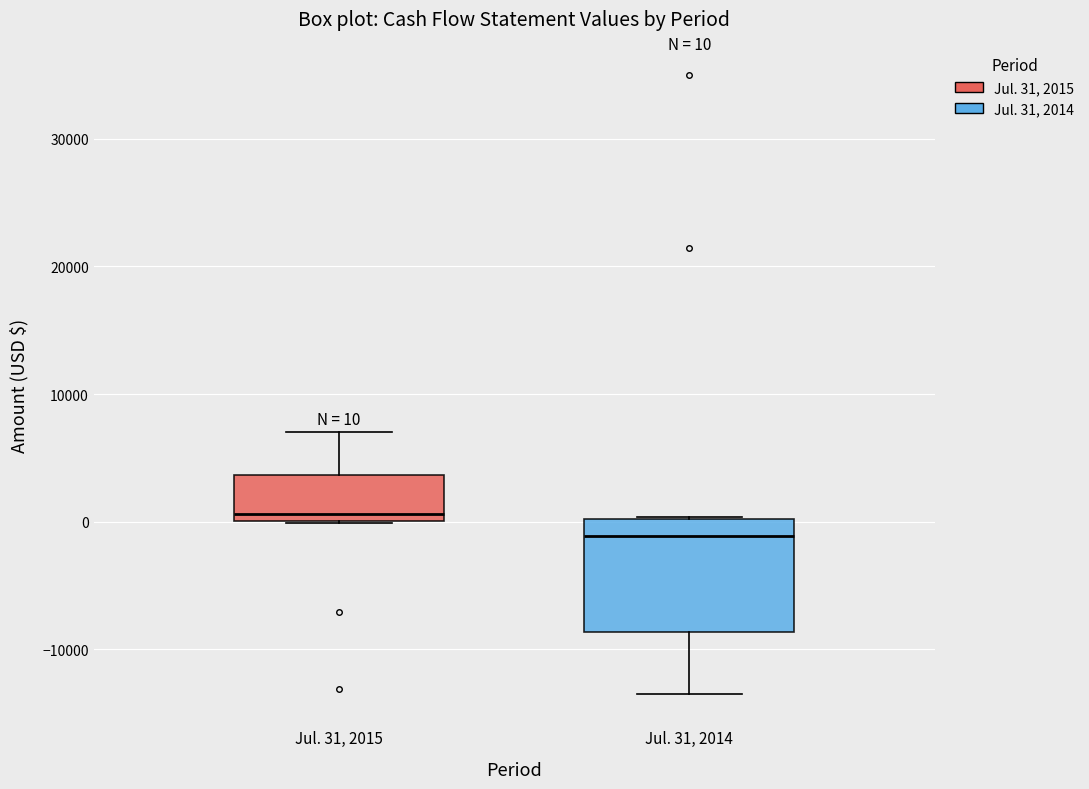

Which box is the tallest, from its lower edge to its upper edge?

Jul. 31, 2014